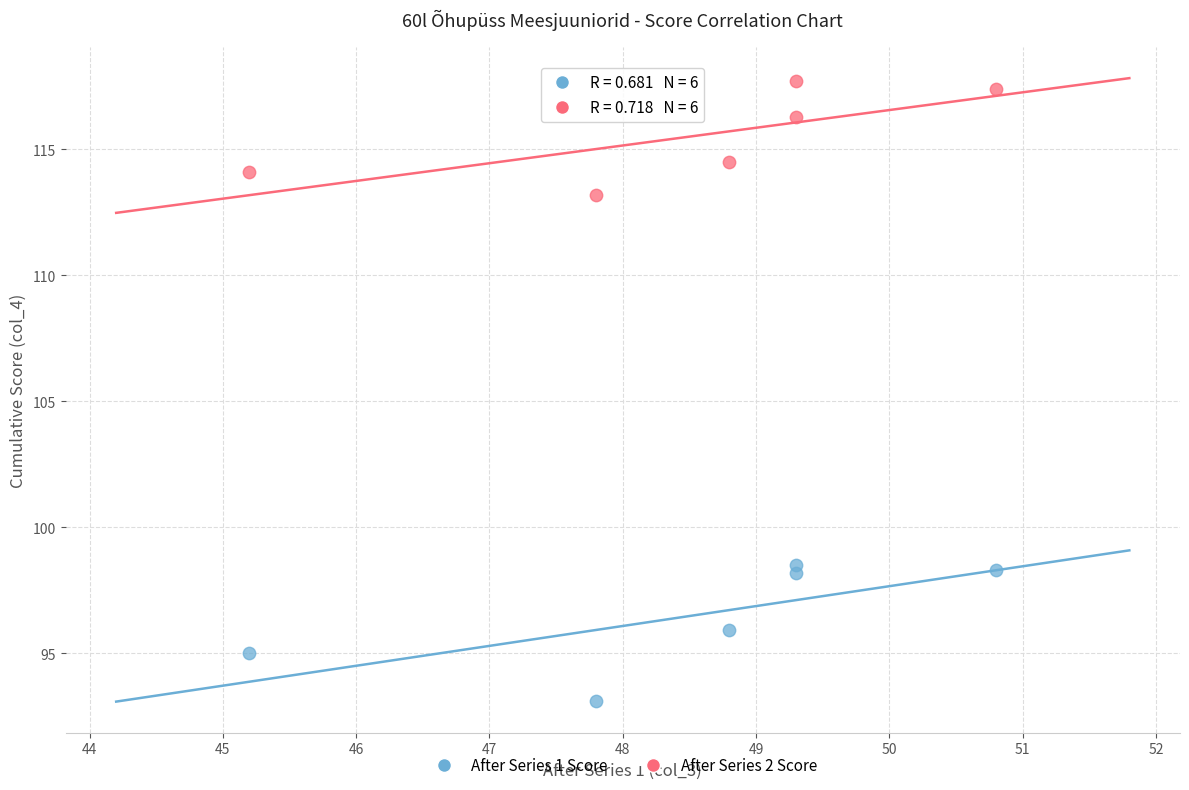

Which series reaches the maximum Y coordinate?

After Series 2 Score